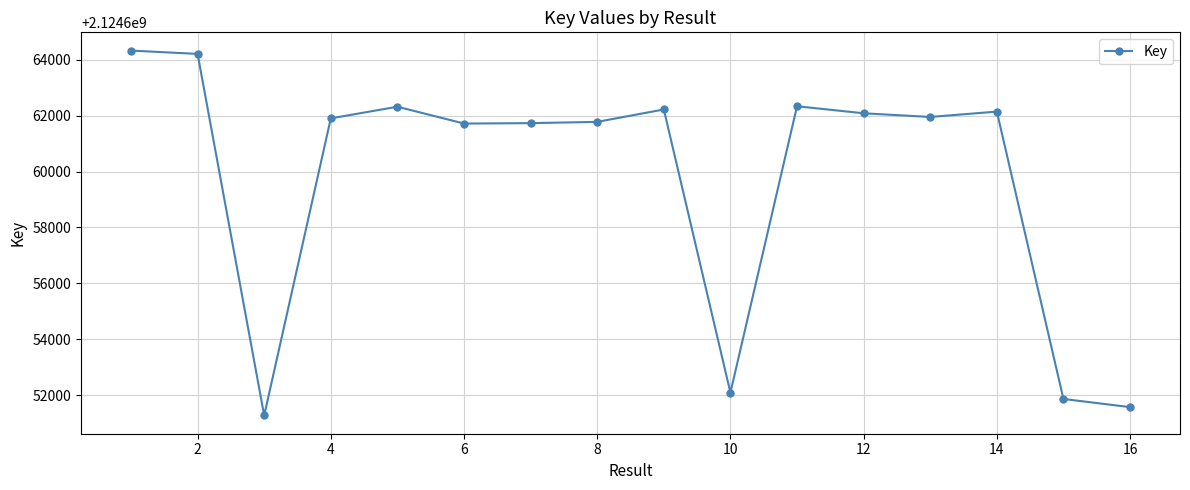

Does the chart have visible grid lines?

Yes